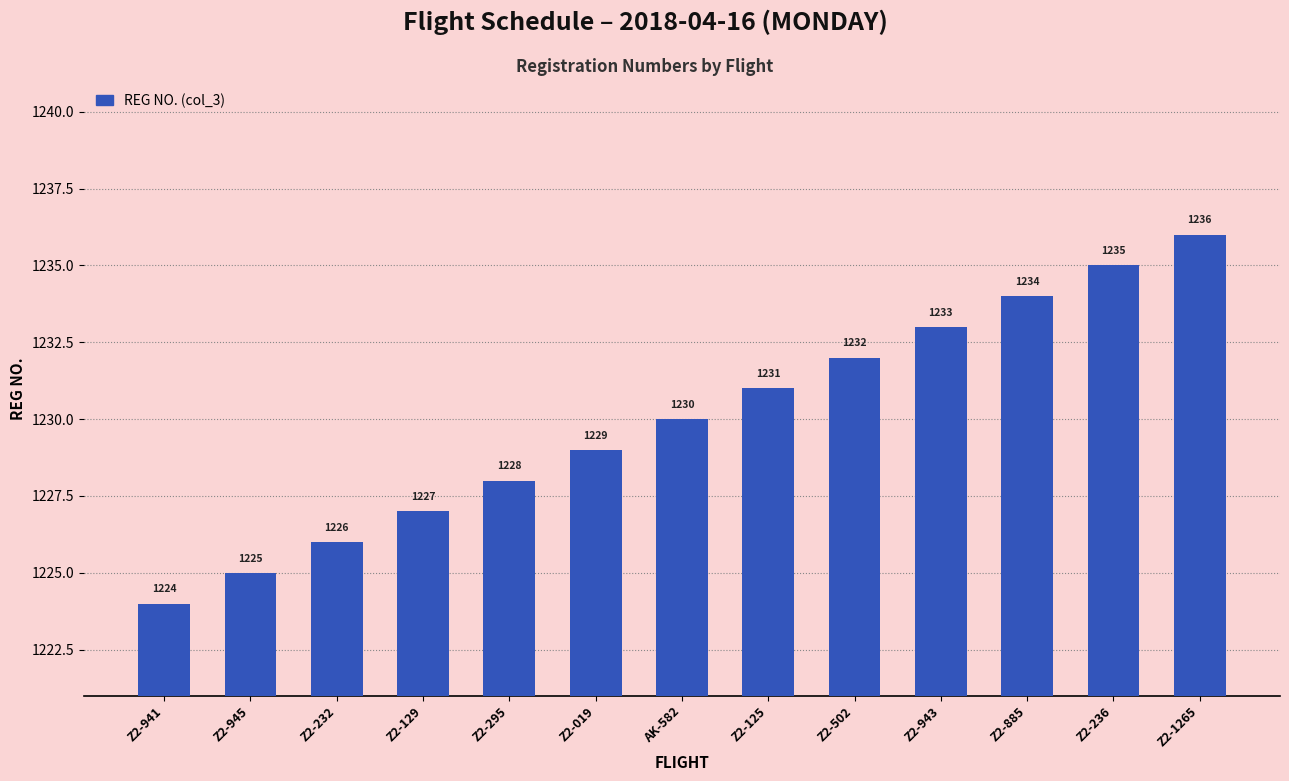

The chart shows a value of 556 at Z2-295. True or false?

False